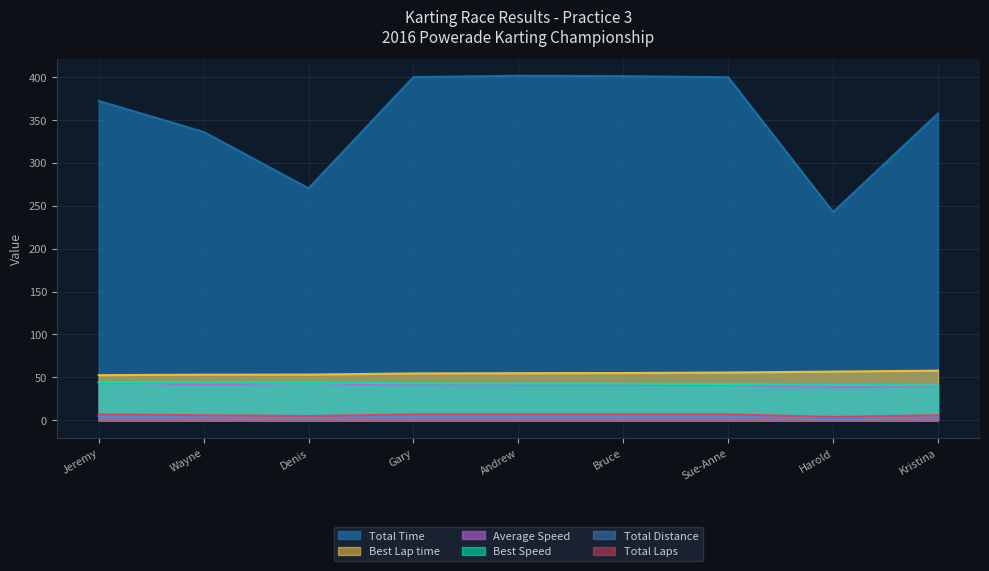

Rank the series by their maximum value, from lowest to highest.

Total Laps, Total Distance, Average Speed, Best Speed, Best Lap time, Total Time